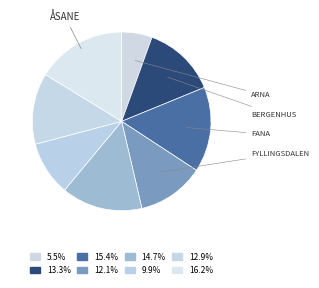

Count the number of slices in the pie.

8